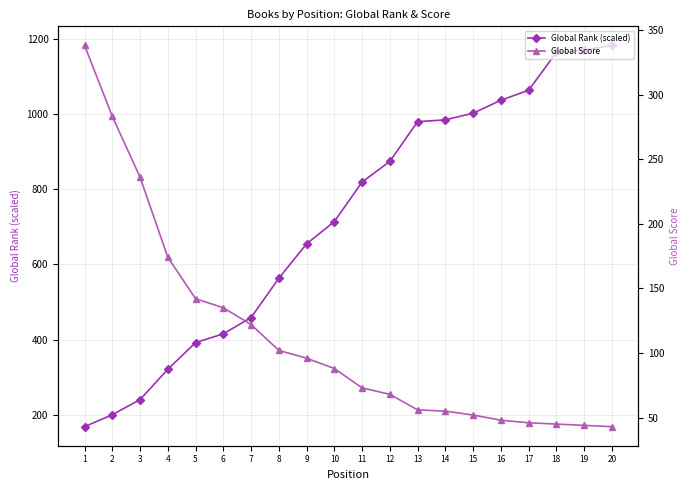

Rank the series by their average value, from highest to lowest.

Global Rank (scaled), Global Score